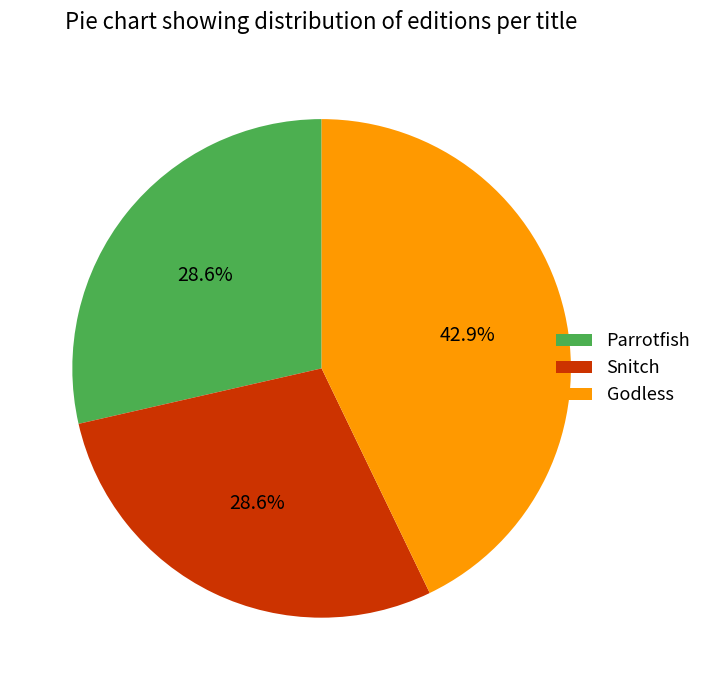

What is the total percentage of Snitch and Parrotfish?

57.1%